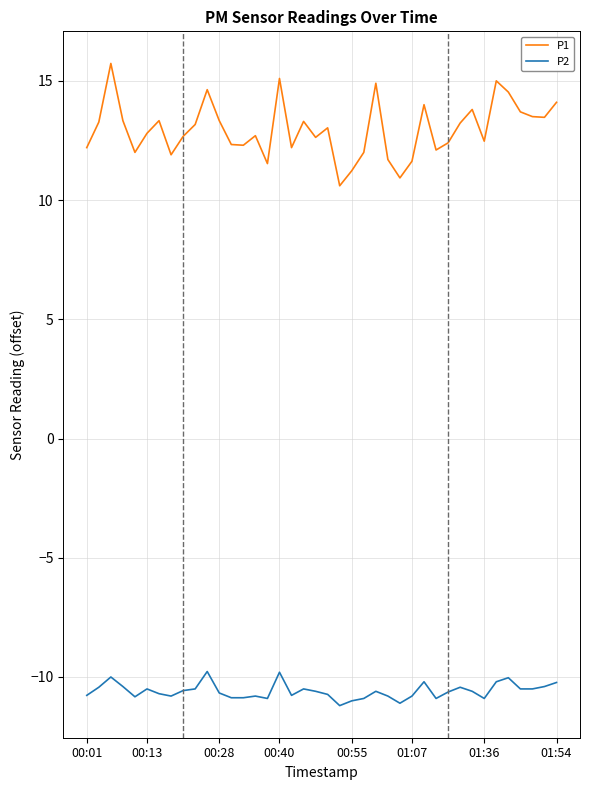

Which series has the largest total across all categories?

P1